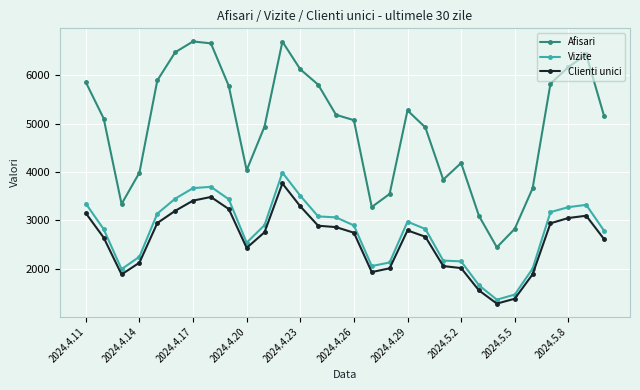

What is the sum of all Vizite values?

83180